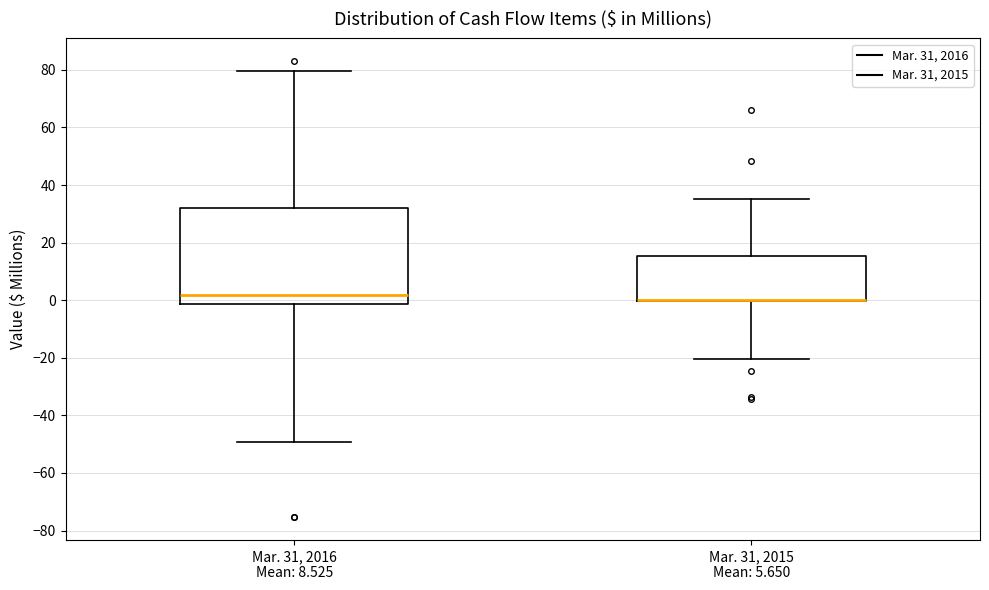

Which box is the tallest, from its lower edge to its upper edge?

Mar. 31, 2016 Mean: 8.525